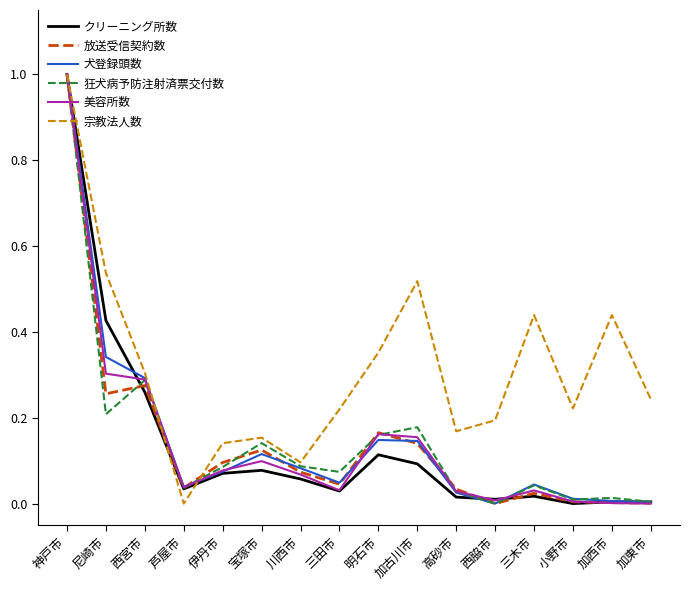

What are all the series names shown in the legend?

クリーニング所数, 放送受信契約数, 犬登録頭数, 狂犬病予防注射済票交付数, 美容所数, 宗教法人数